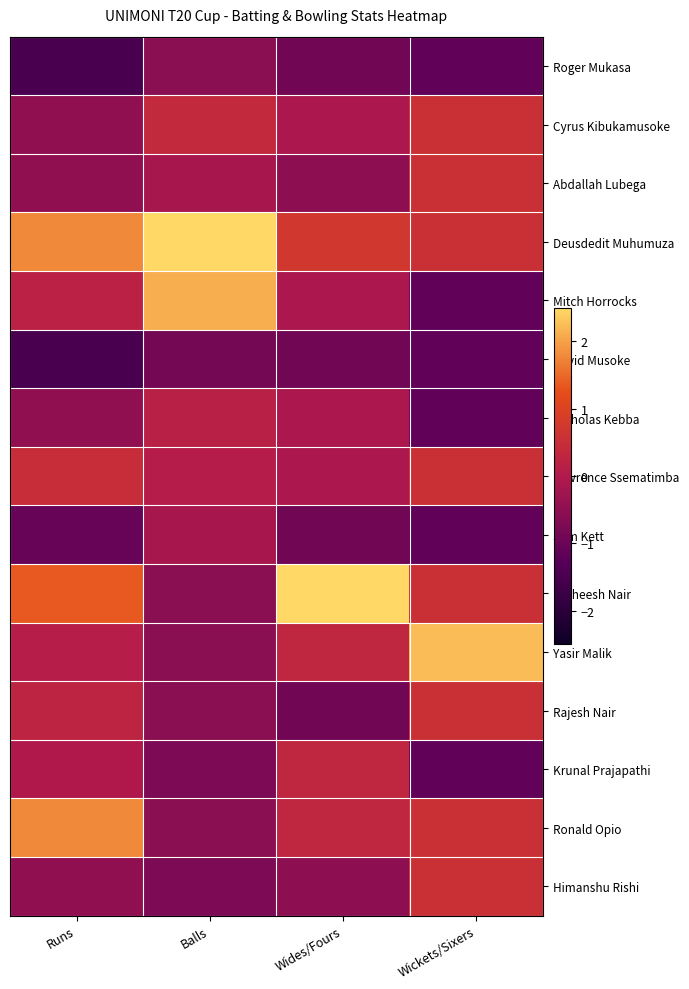

Rank the series at Runs from lowest to highest value.

Roger Mukasa, David Musoke, Sam Kett, Cyrus Kibukamusoke, Abdallah Lubega, Nicholas Kebba, Himanshu Rishi, Krunal Prajapathi, Yasir Malik, Mitch Horrocks, Rajesh Nair, Lawrence Ssematimba, Ratheesh Nair, Deusdedit Muhumuza, Ronald Opio